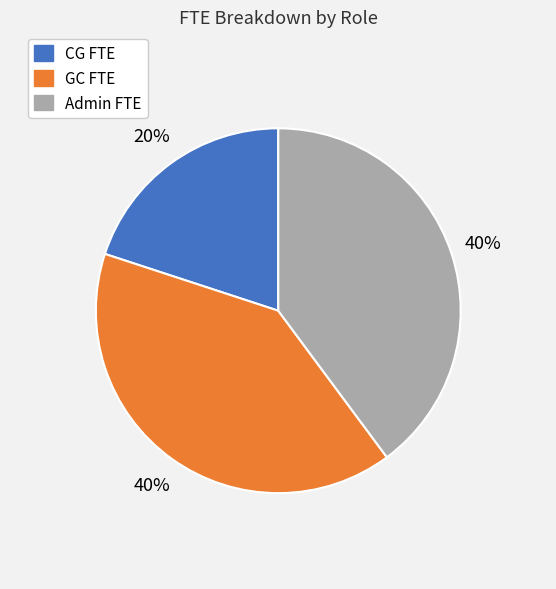

To the nearest percent, what is the average slice percentage?

33%